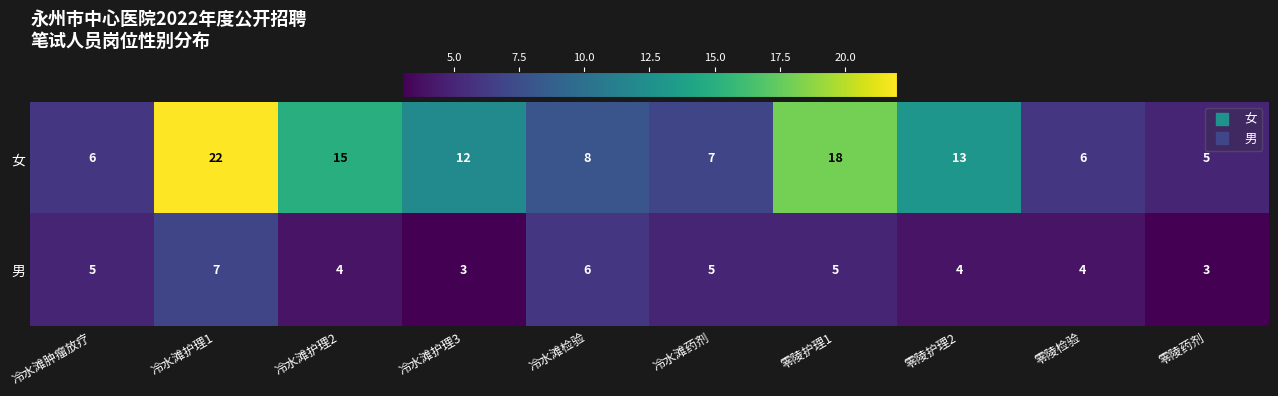

What is the maximum value shown in the chart?

22